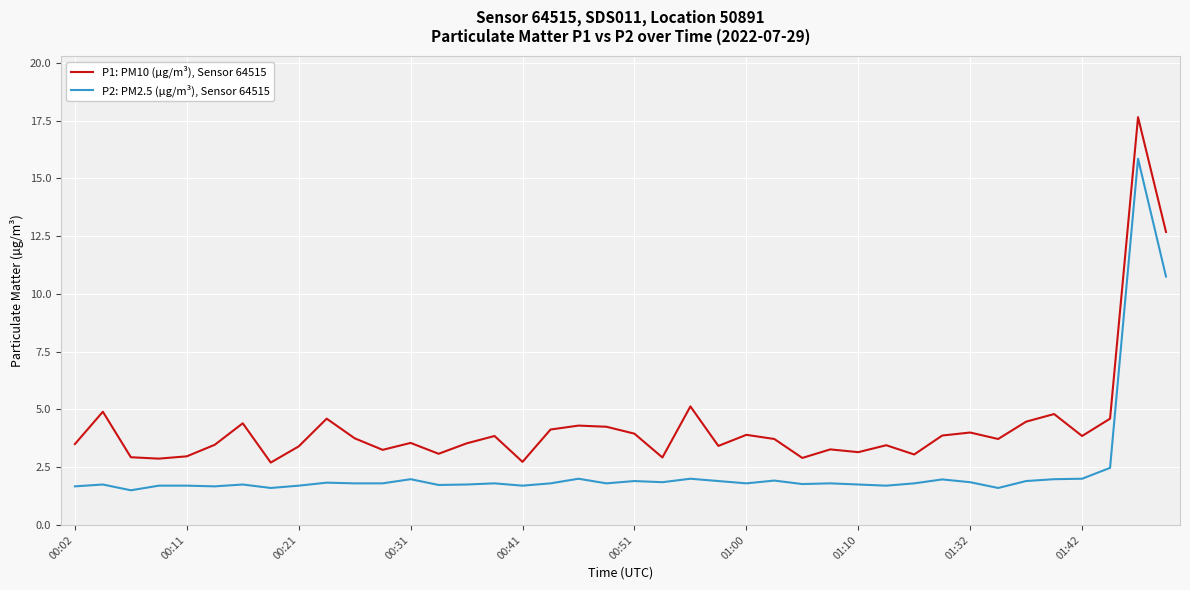

True or false: P1: PM10 (µg/m³), Sensor 64515 and P2: PM2.5 (µg/m³), Sensor 64515 cross at least once.

False